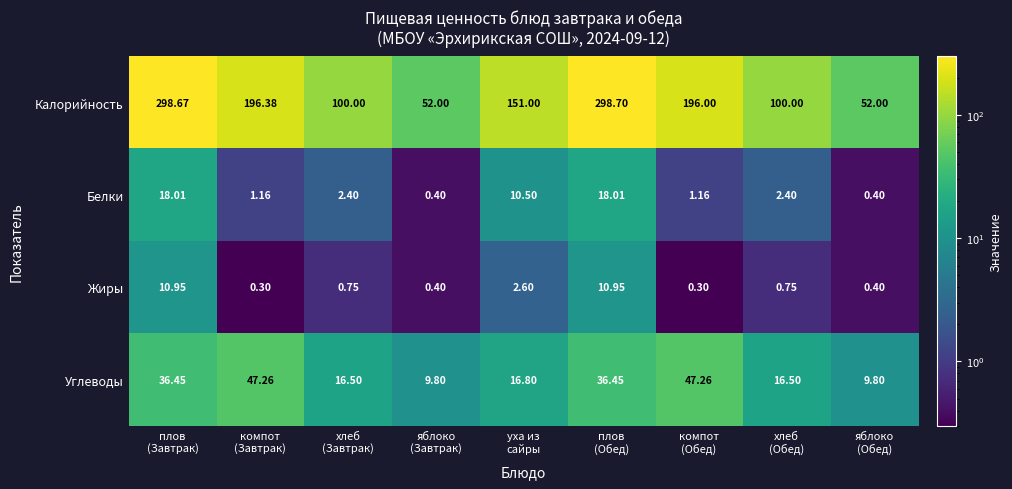

Which series has the largest range (max minus min)?

Калорийность